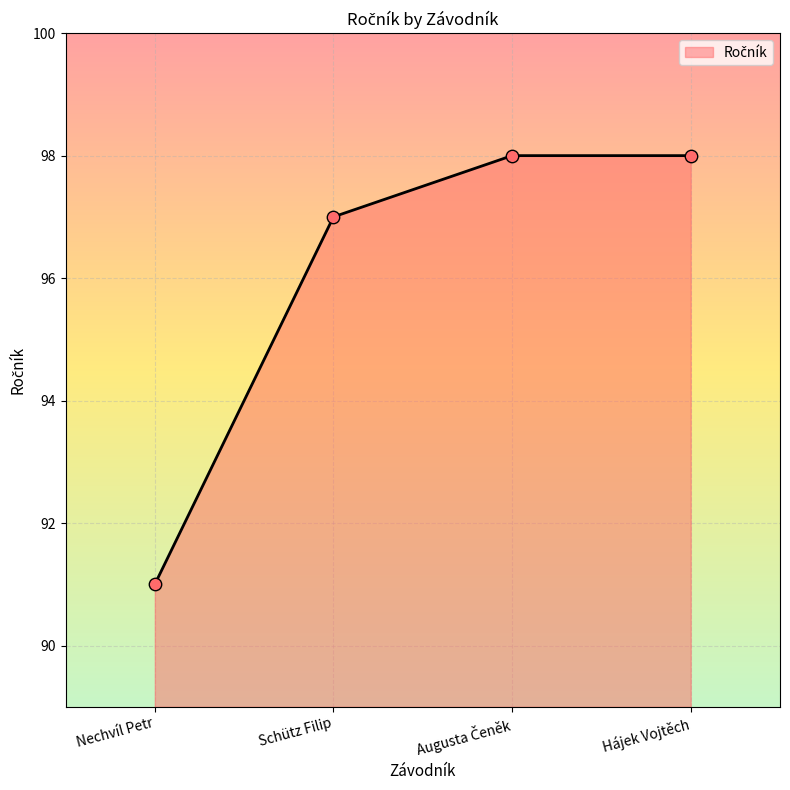

What is the change in value from Nechvíl Petr to Schütz Filip?

+6